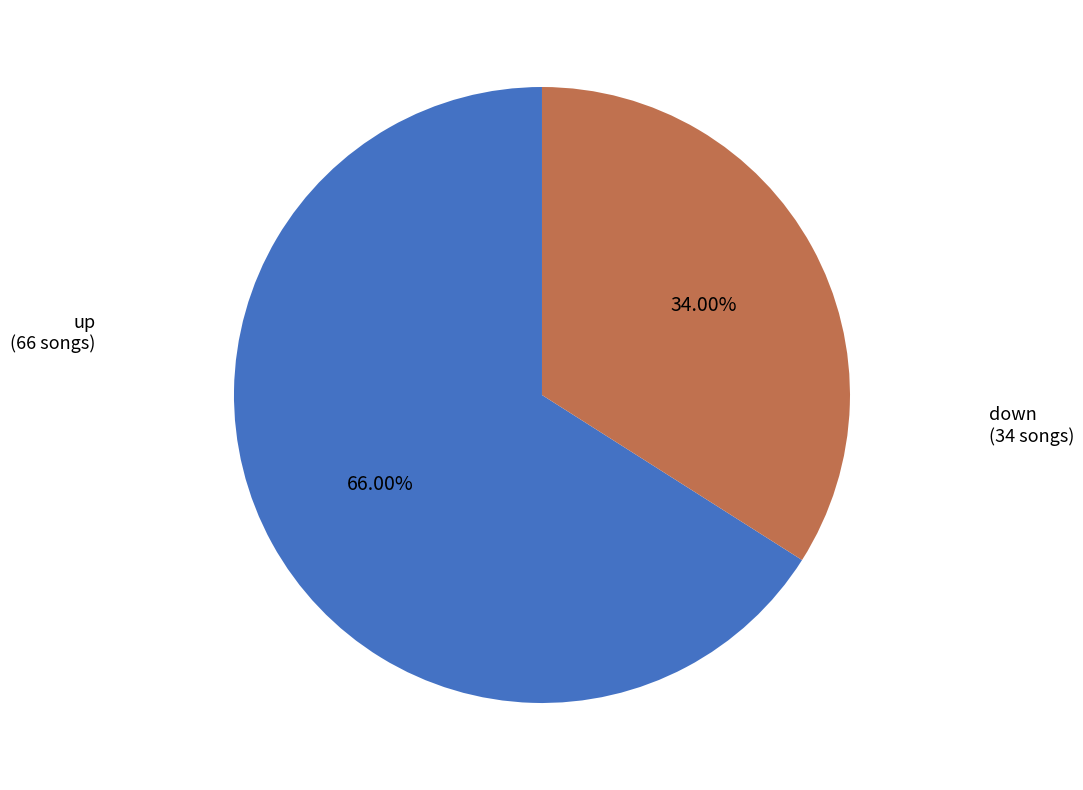

Is there a majority slice in this chart?

Yes